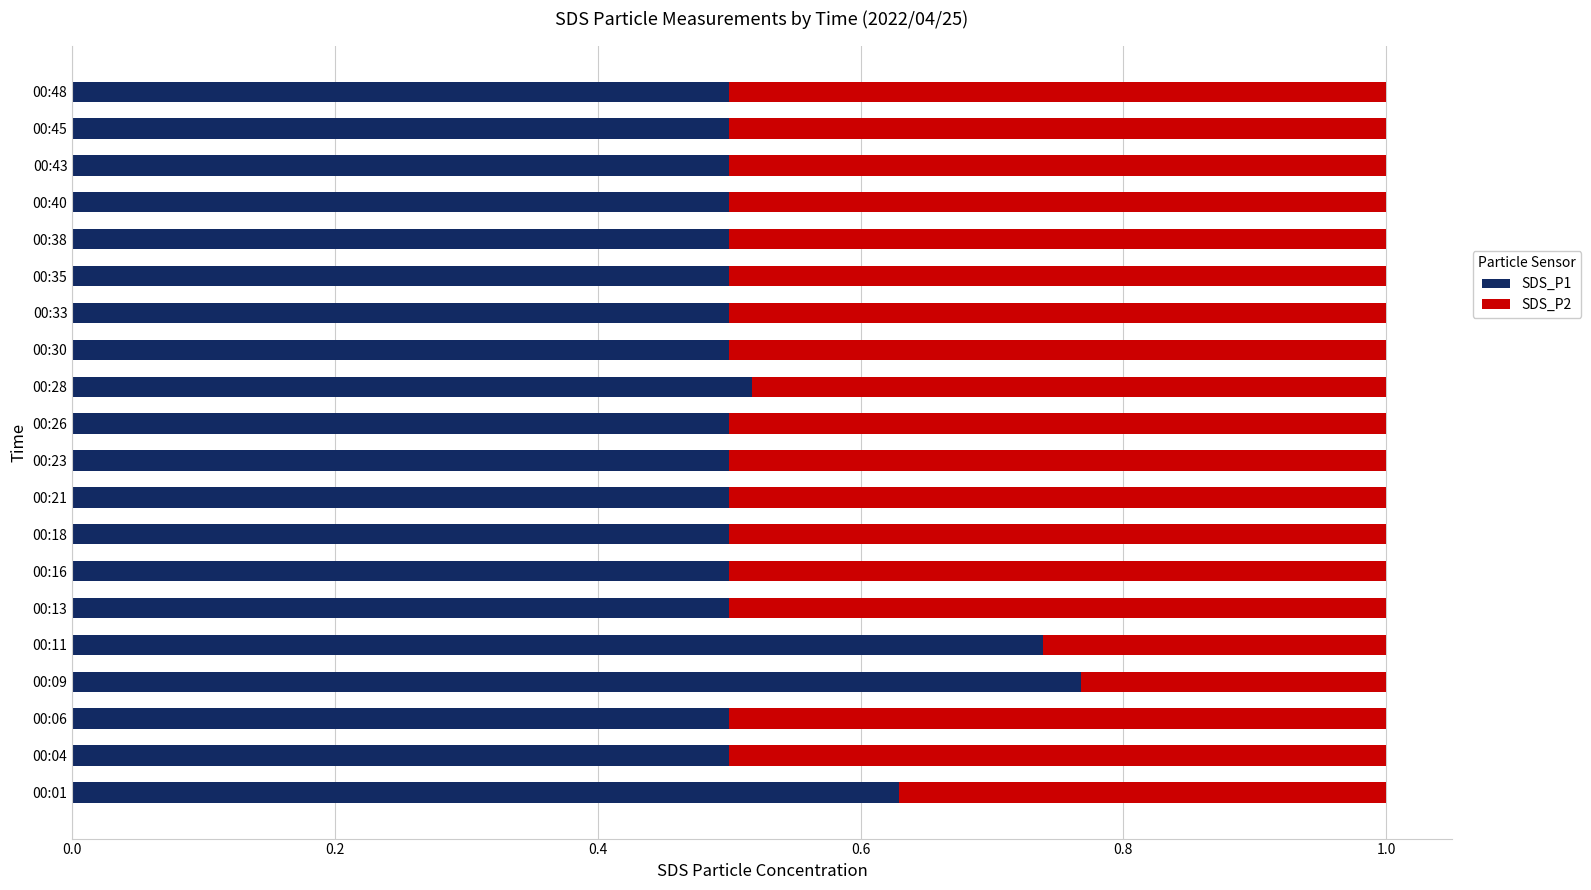

Count the SDS_P1 values in the range 0 to 1.

20